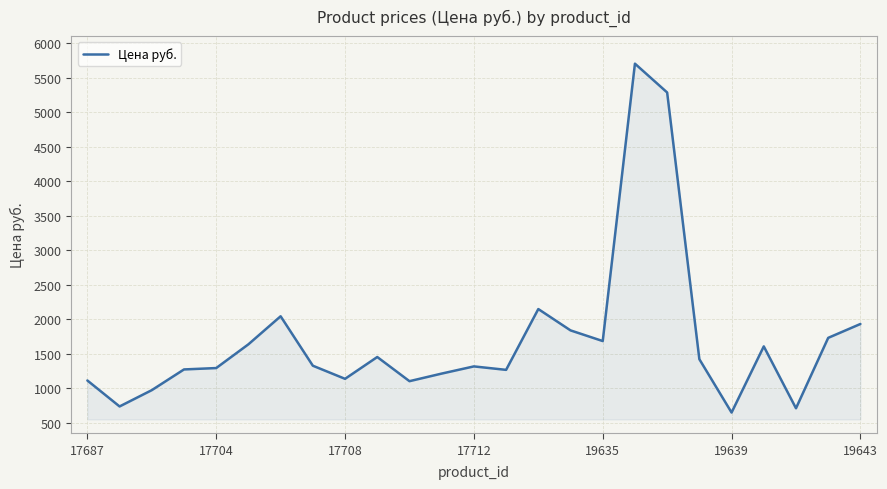

What is the maximum value shown in the chart?

5701.0